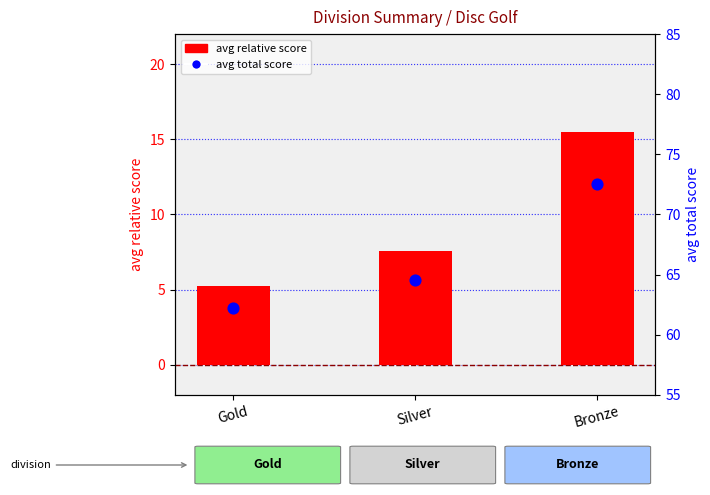

At which category is the sum across all series the highest?

Bronze